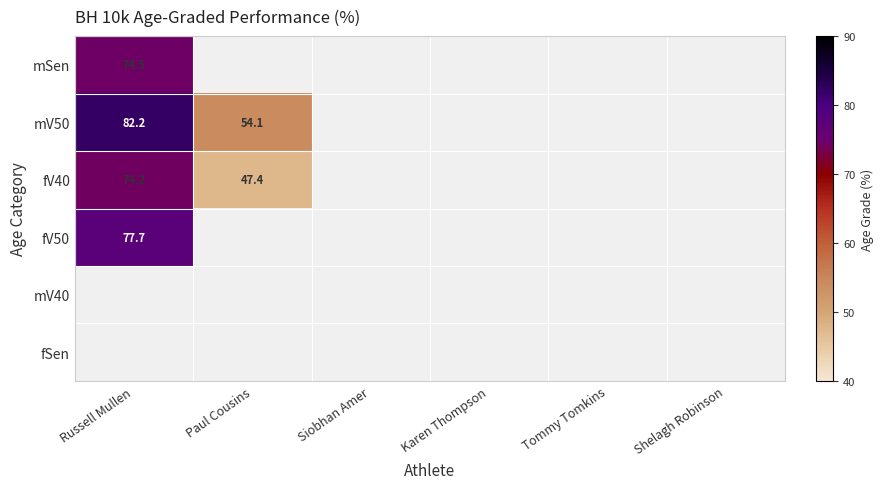

What is the sum of the fV40 values at Paul Cousins and Russell Mullen?

121.6